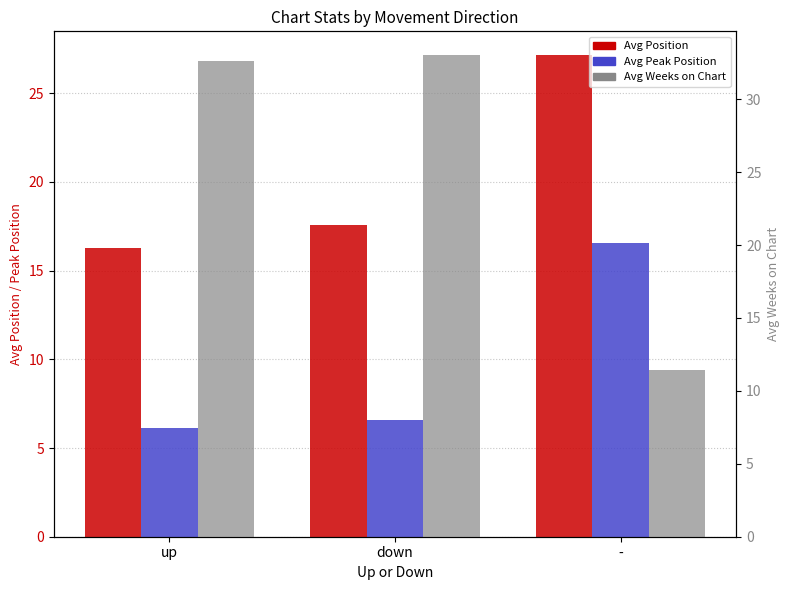

What is the value of the Avg Peak Position bar at the 2nd from the left?

6.6